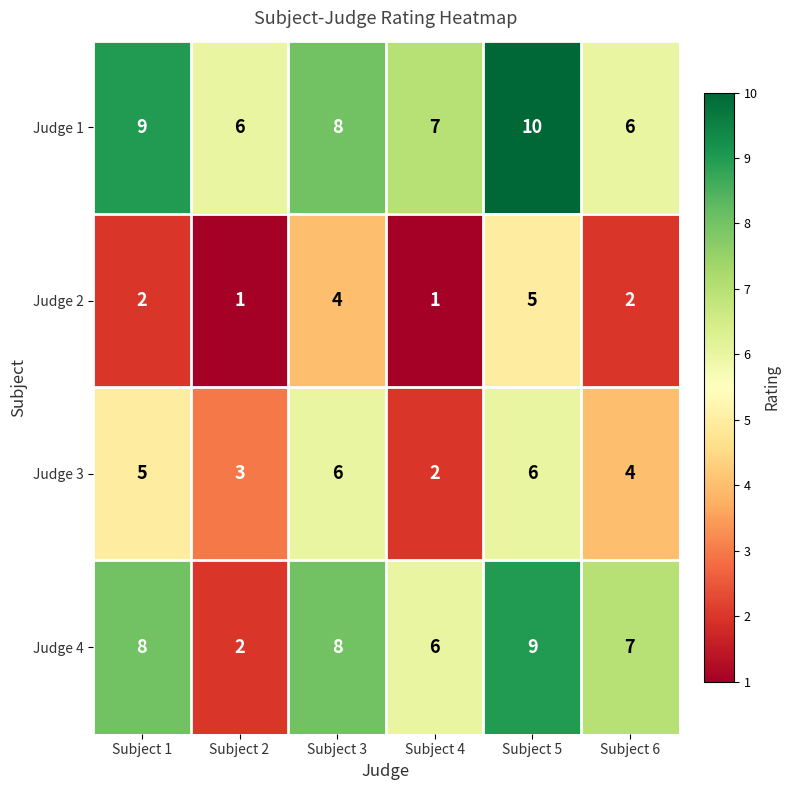

Which series has the widest spread of values?

Judge 4